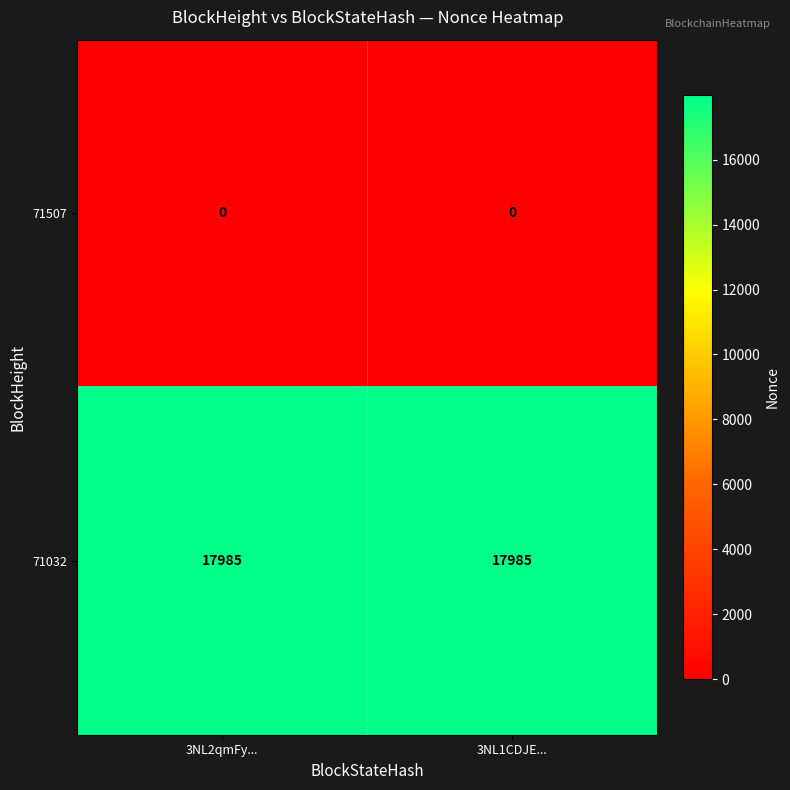

What is the difference between the highest and lowest values at 3NL1CDJE...?

17985